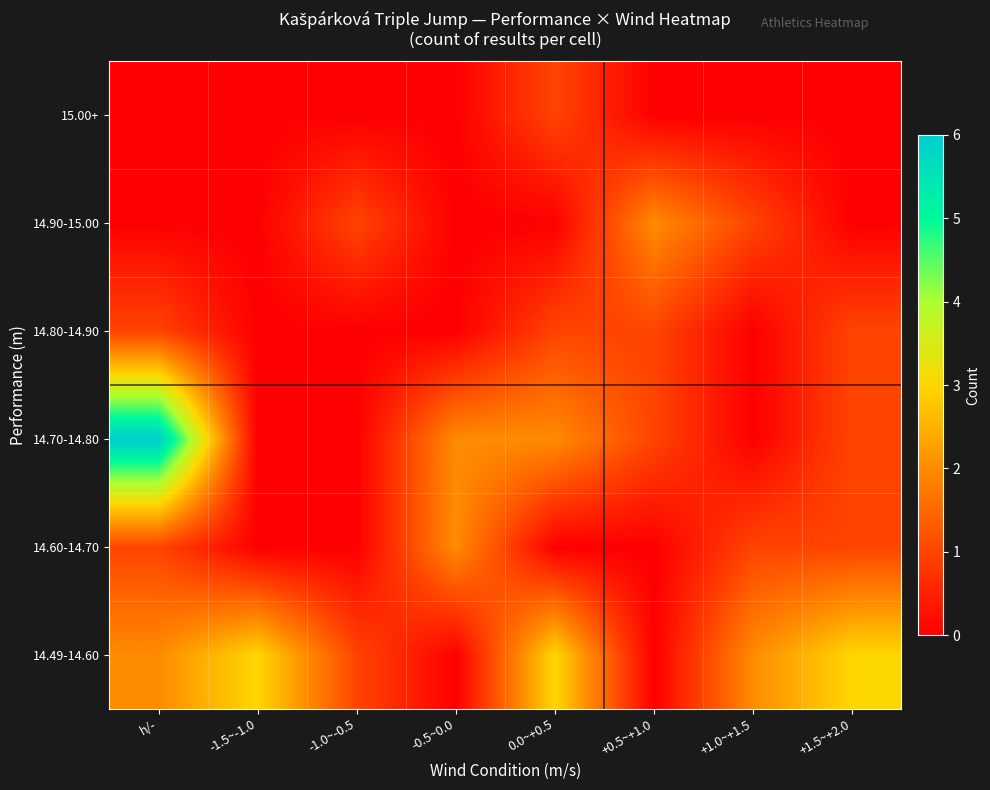

Rank the series at +1.0~+1.5 from highest to lowest value.

14.49-14.60, 14.60-14.70, 14.90-15.00, 14.70-14.80, 14.80-14.90, 15.00+